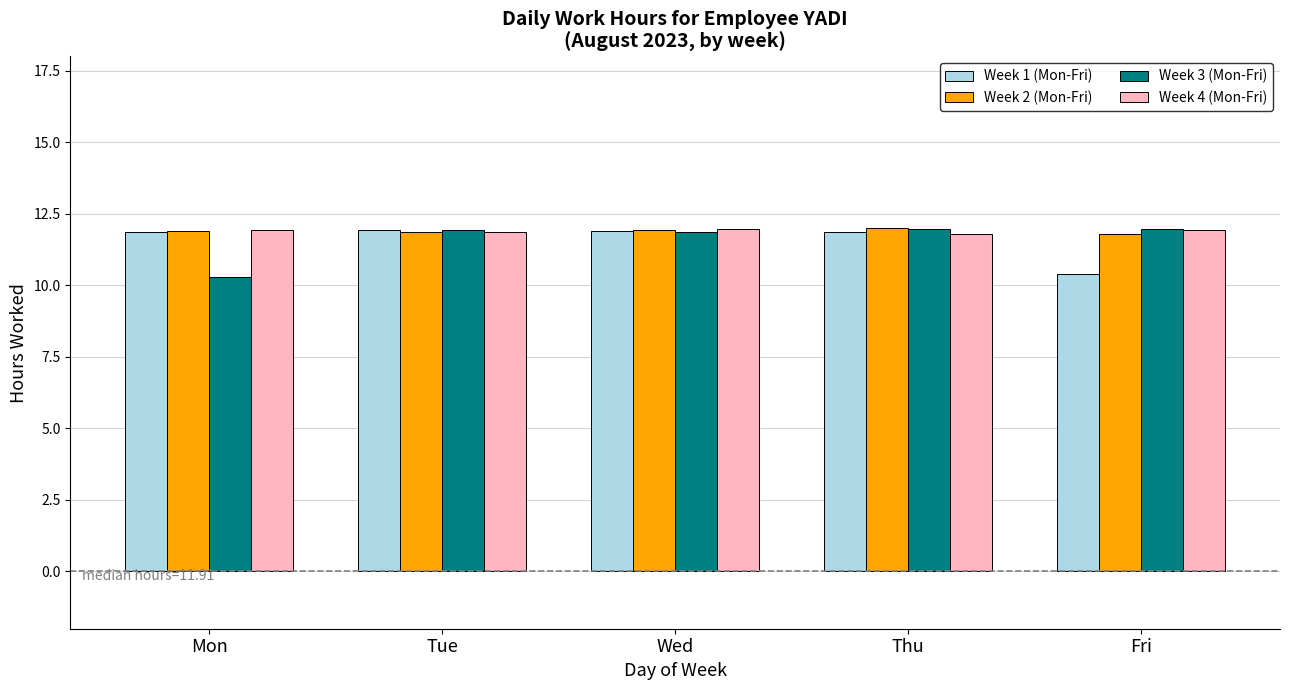

What is the smallest value displayed?

10.3